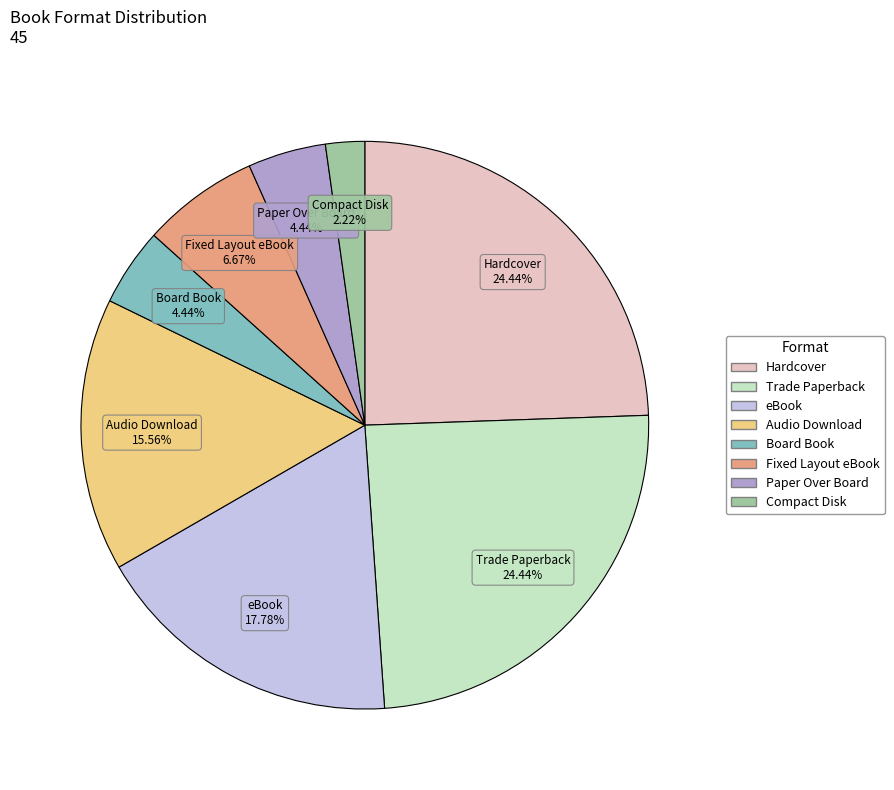

To the nearest percent, what percentage of the pie is Paper Over Board?

4%